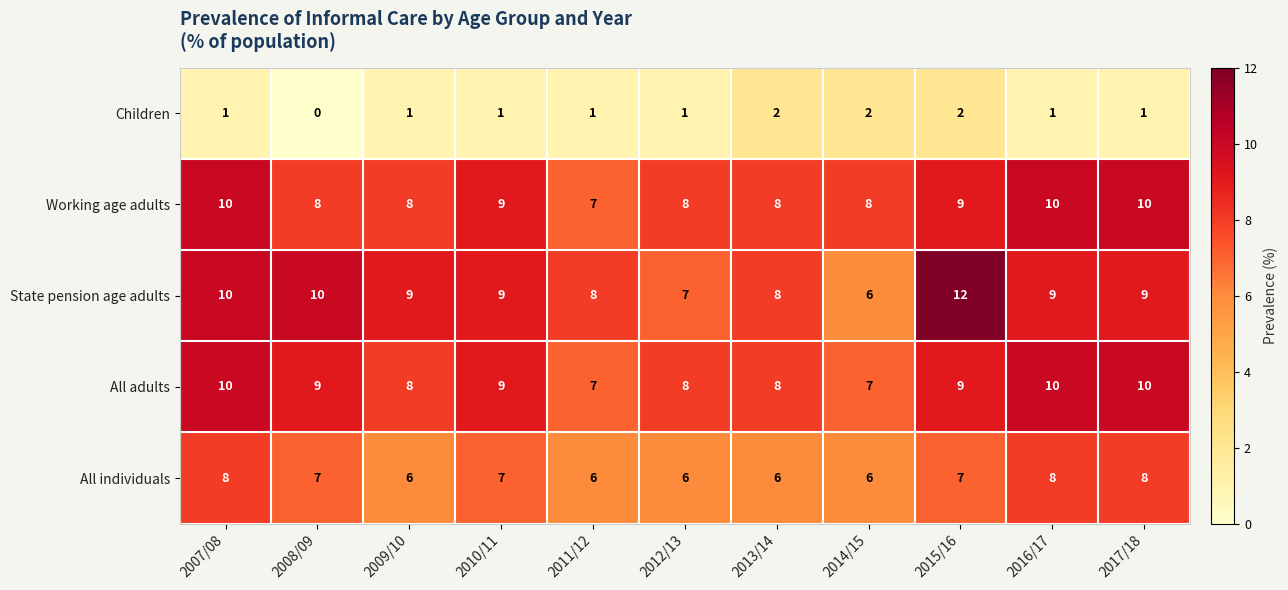

What is the sum of the Working age adults values at 2012/13 and 2015/16?

17